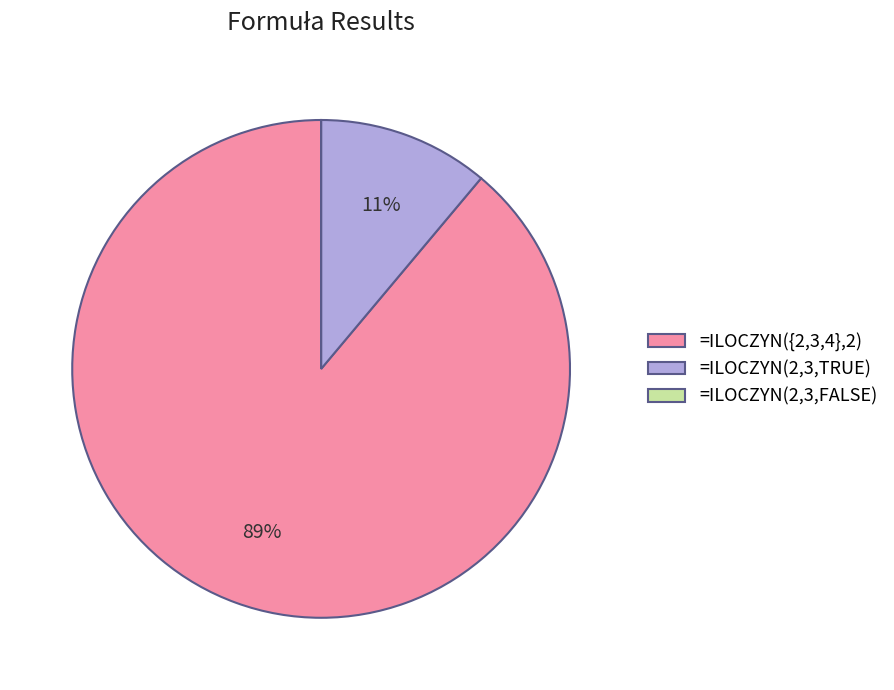

What is the majority slice?

=ILOCZYN({2,3,4},2)